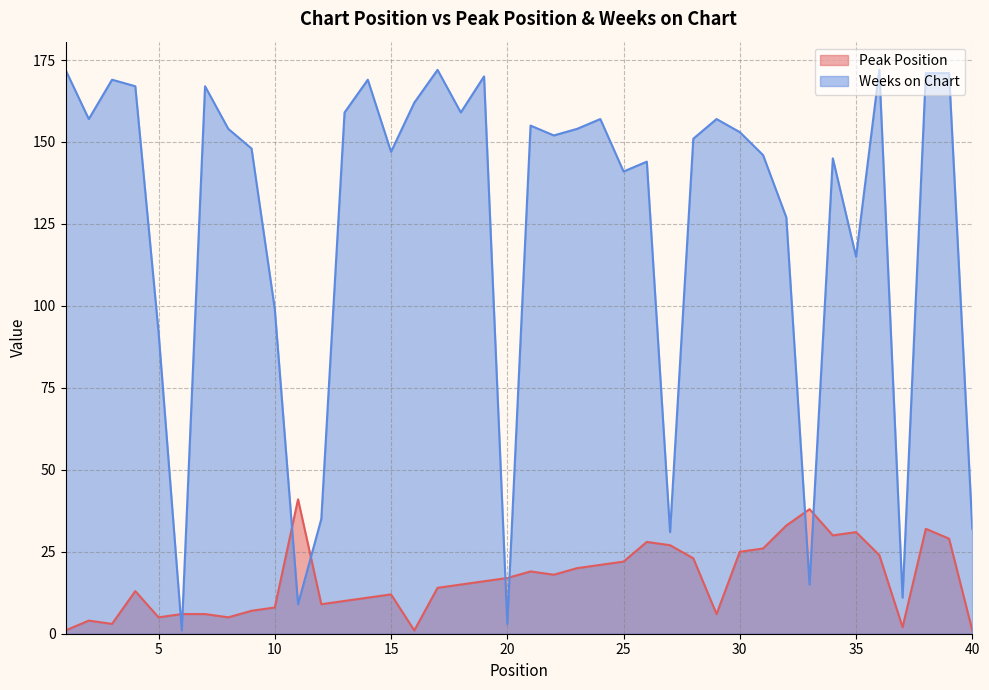

What is the spread (max minus min) of values at 35?

84